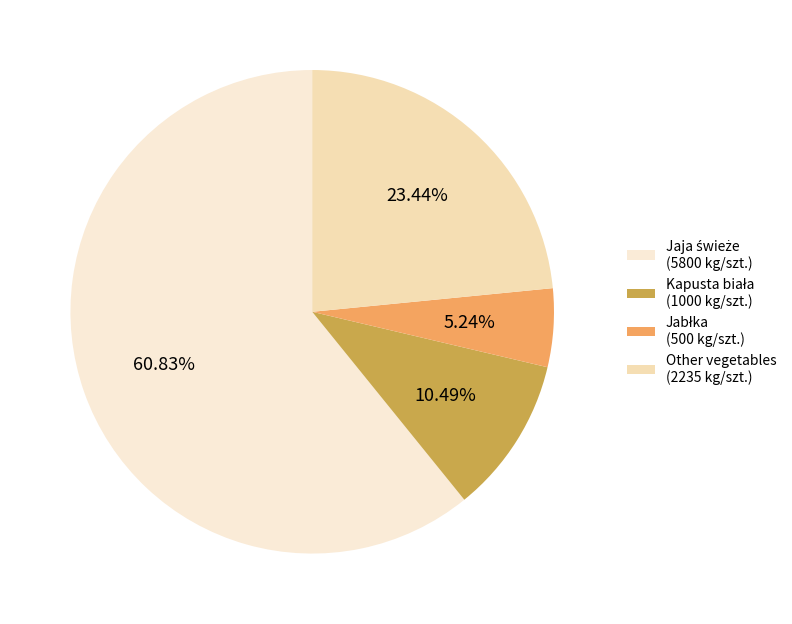

Count the number of slices in the pie.

4